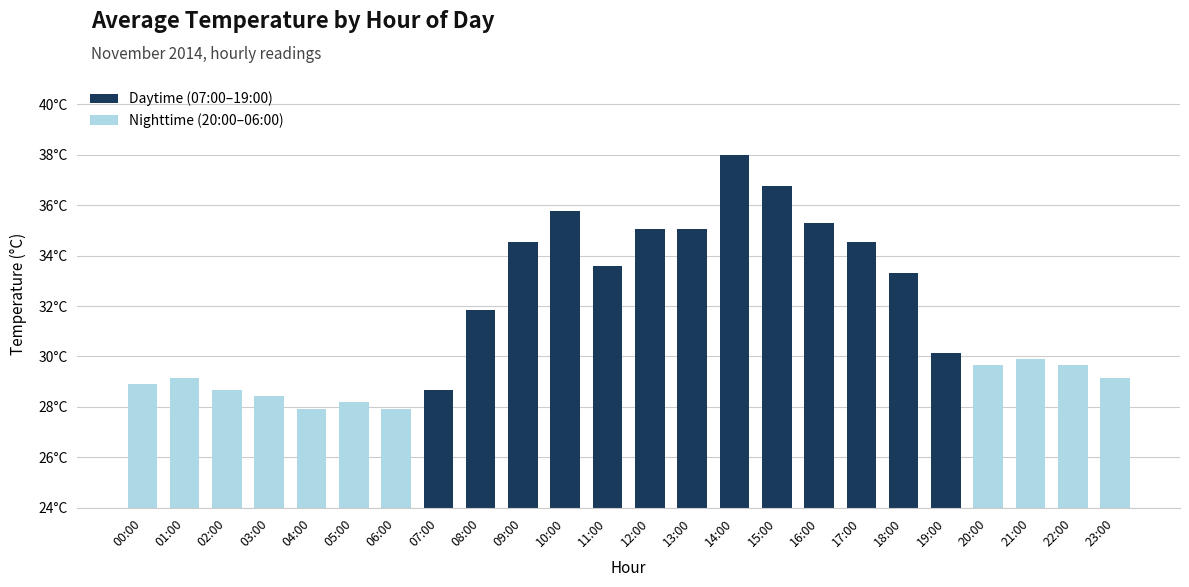

Reading left to right, transcribe all the data shown in this chart.

00:00=28.9	01:00=29.2	02:00=28.7	03:00=28.4	04:00=27.9	05:00=28.2	06:00=27.9	07:00=28.7	08:00=31.9	09:00=34.5	10:00=35.8	11:00=33.6	12:00=35.0	13:00=35.0	14:00=38.0	15:00=36.8	16:00=35.3	17:00=34.5	18:00=33.3	19:00=30.1	20:00=29.6	21:00=29.9	22:00=29.6	23:00=29.2